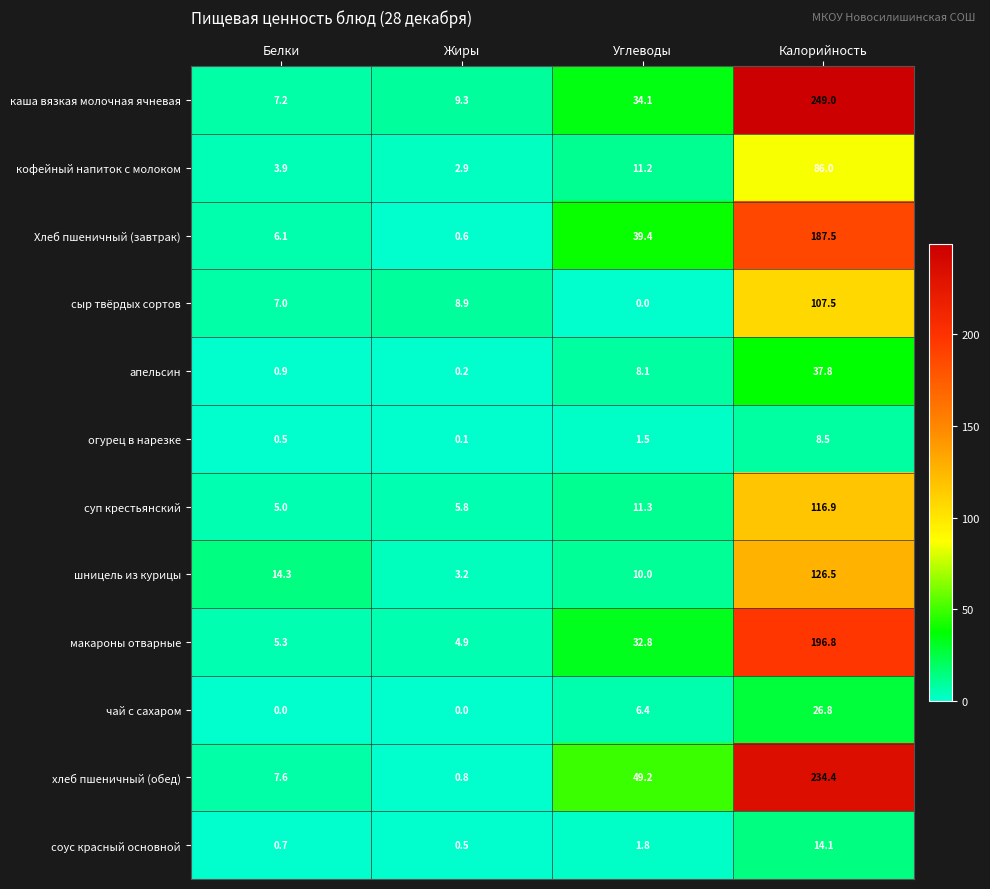

At Белки, list the series in order from smallest to largest.

чай с сахаром, огурец в нарезке, соус красный основной, апельсин, кофейный напиток с молоком, суп крестьянский, макароны отварные, Хлеб пшеничный (завтрак), сыр твёрдых сортов, каша вязкая молочная ячневая, хлеб пшеничный (обед), шницель из курицы